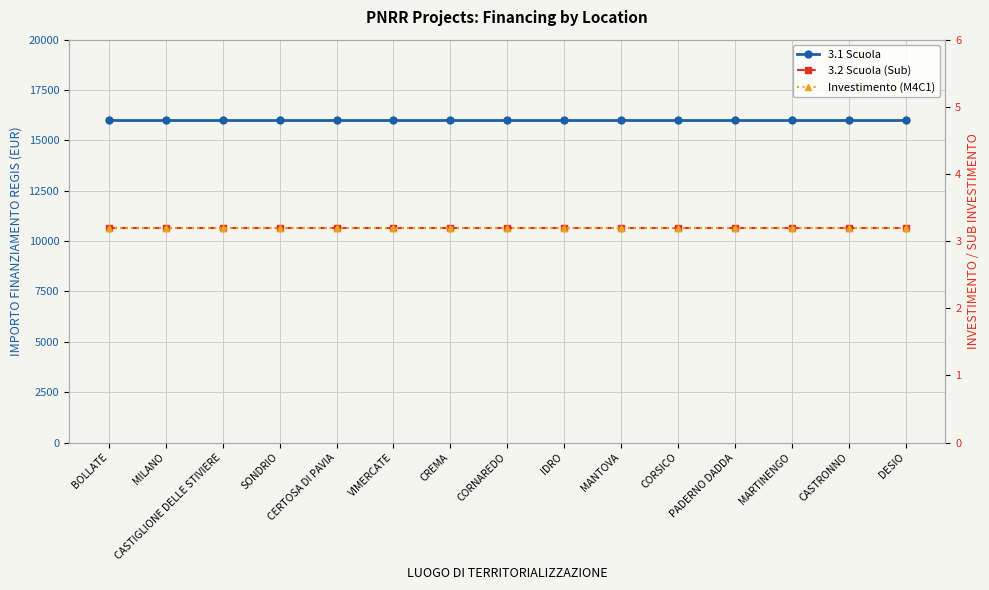

What is the maximum value for 3.1 Scuola?

16000.0